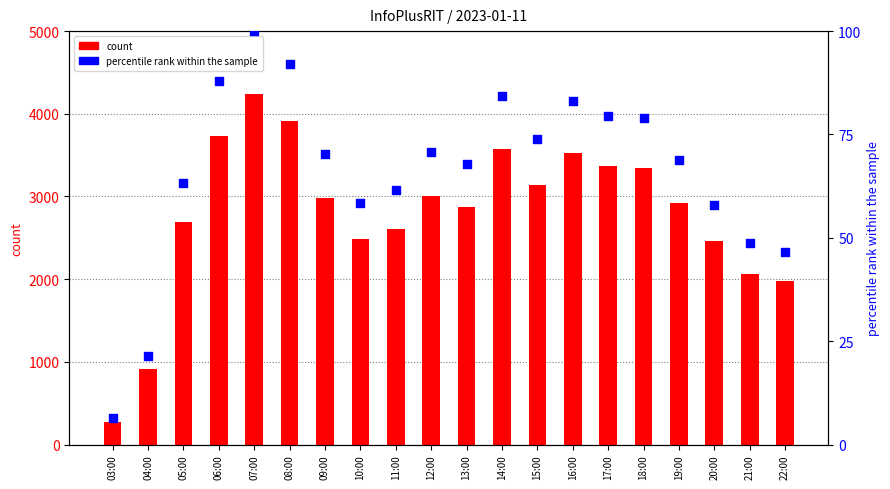

Which series contains the lowest Y value?

percentile rank within the sample